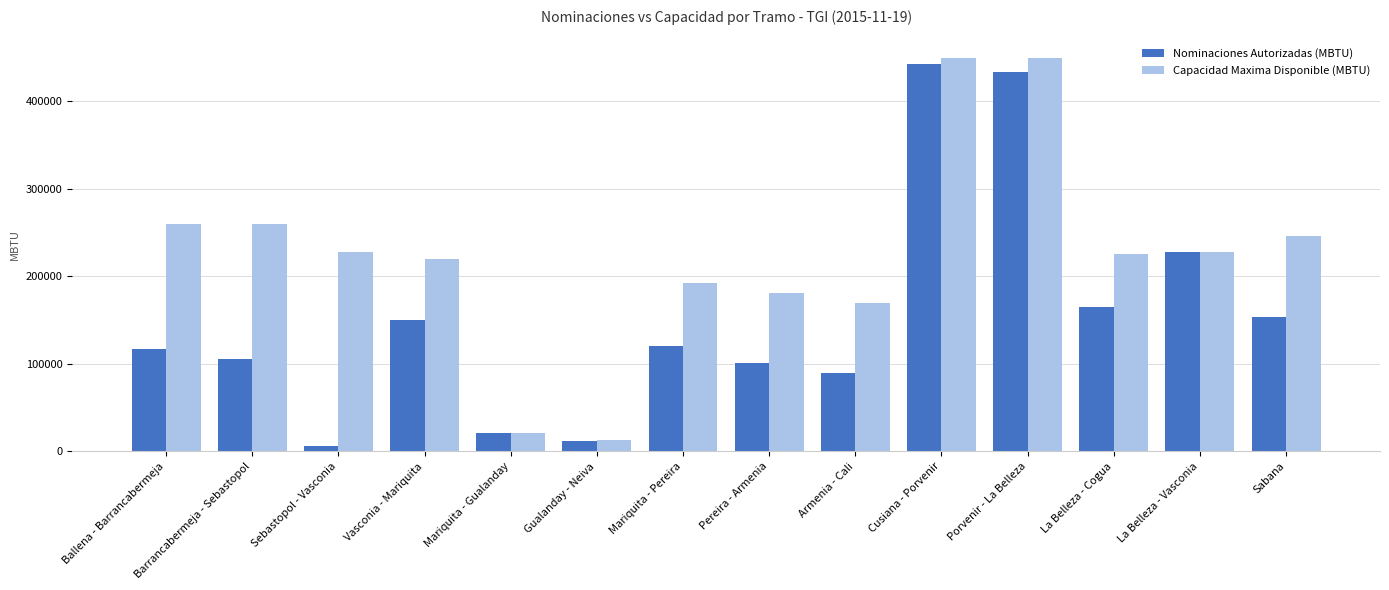

Where does the Capacidad Maxima Disponible (MBTU) series first go above 227354?

Ballena - Barrancabermeja